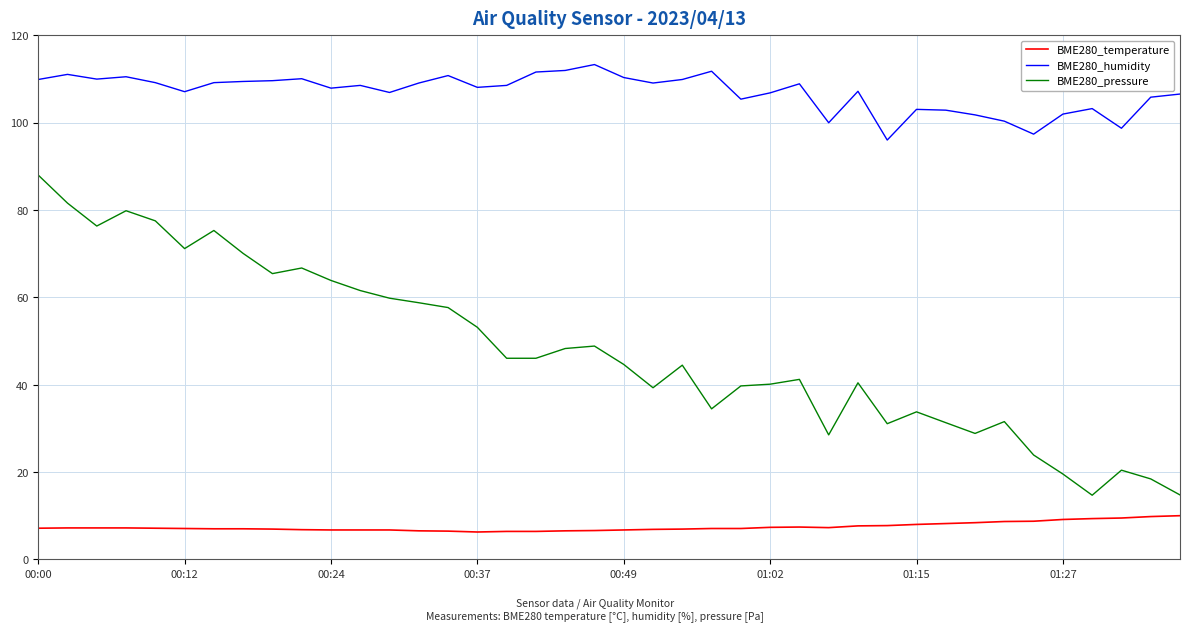

What is the difference between the maximum and minimum values in the BME280_pressure series?

73.3